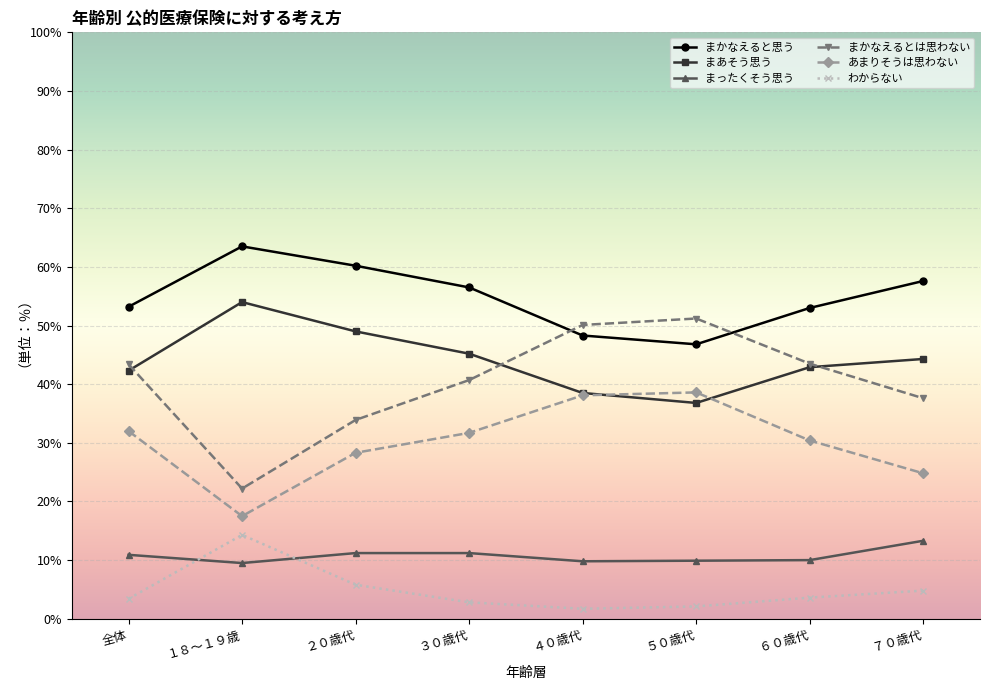

Which series has the widest spread of values?

まかなえるとは思わない